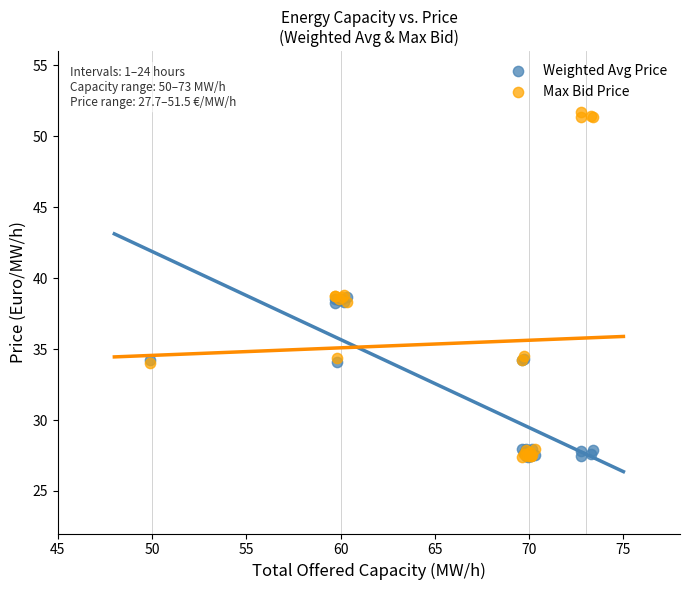

Which series reaches the maximum Y coordinate?

Max Bid Price